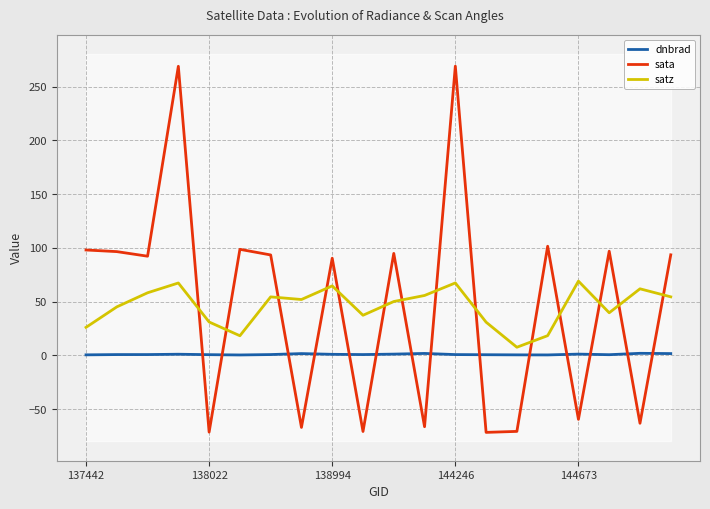

How many times do dnbrad and sata cross each other?

14